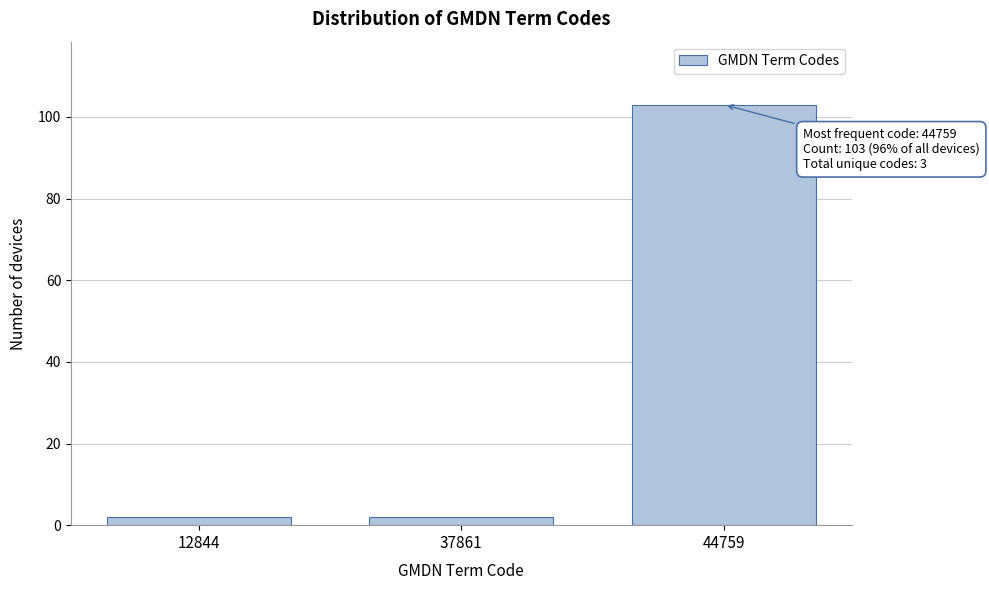

Reading left to right, extract all data points from this chart.

12844=2	37861=2	44759=103